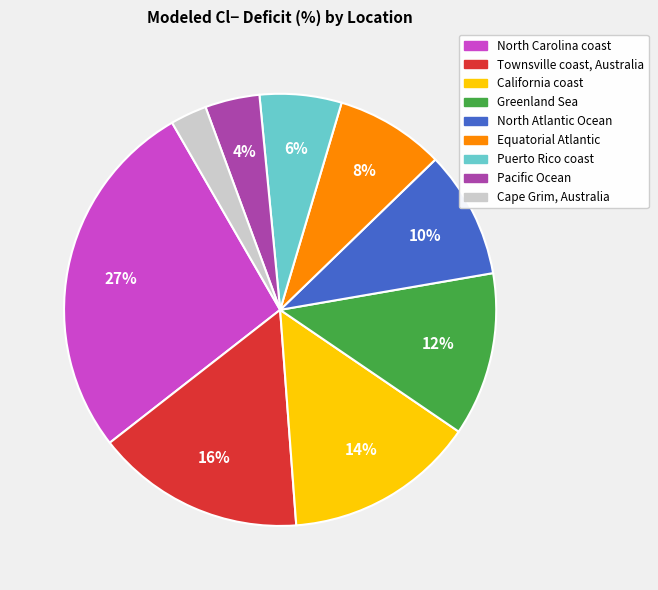

How many segments does this pie chart have?

9